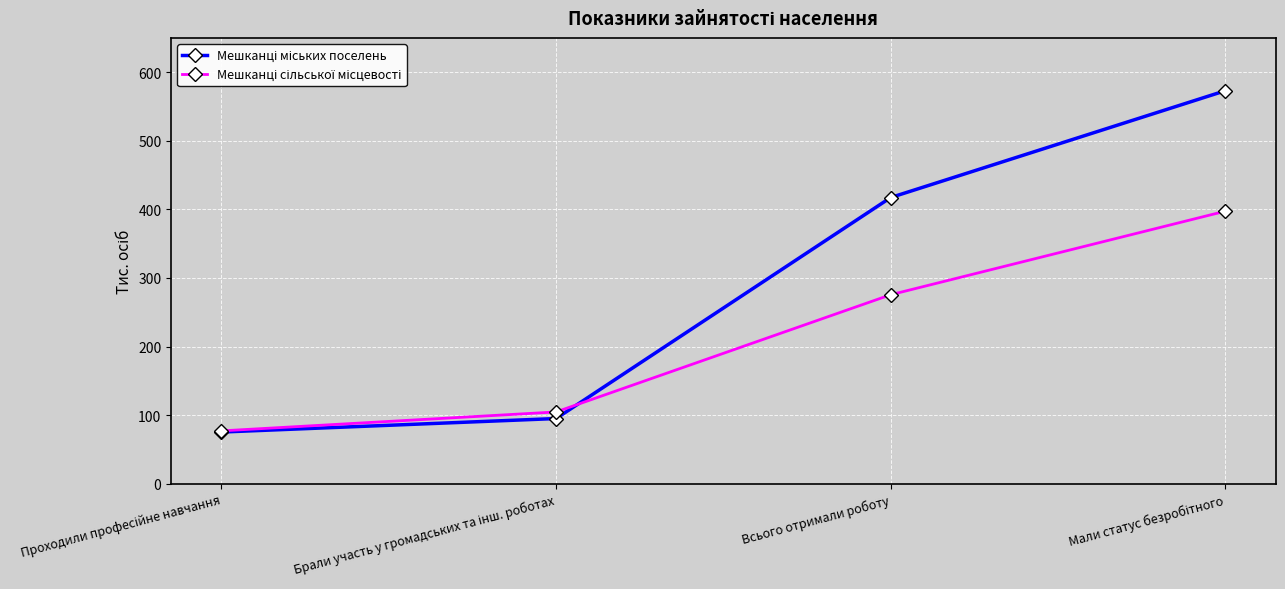

What is the spread (max minus min) of values at Всього отримали роботу?

141.7